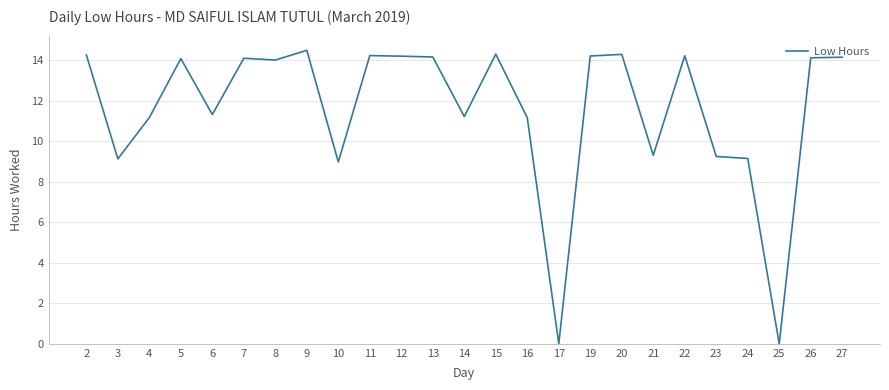

The value at 9 is 14.5. True or false?

True